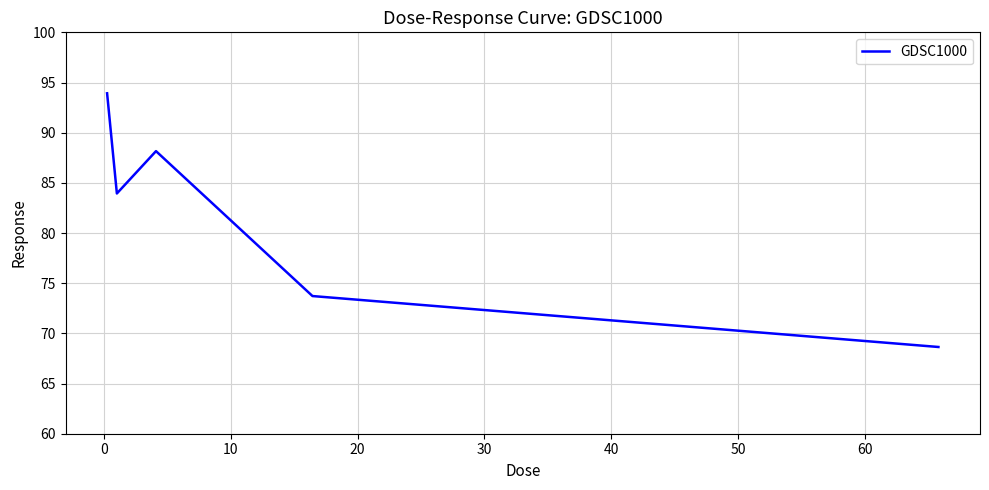

True or false: there are more than 0 points higher than both neighbors.

True